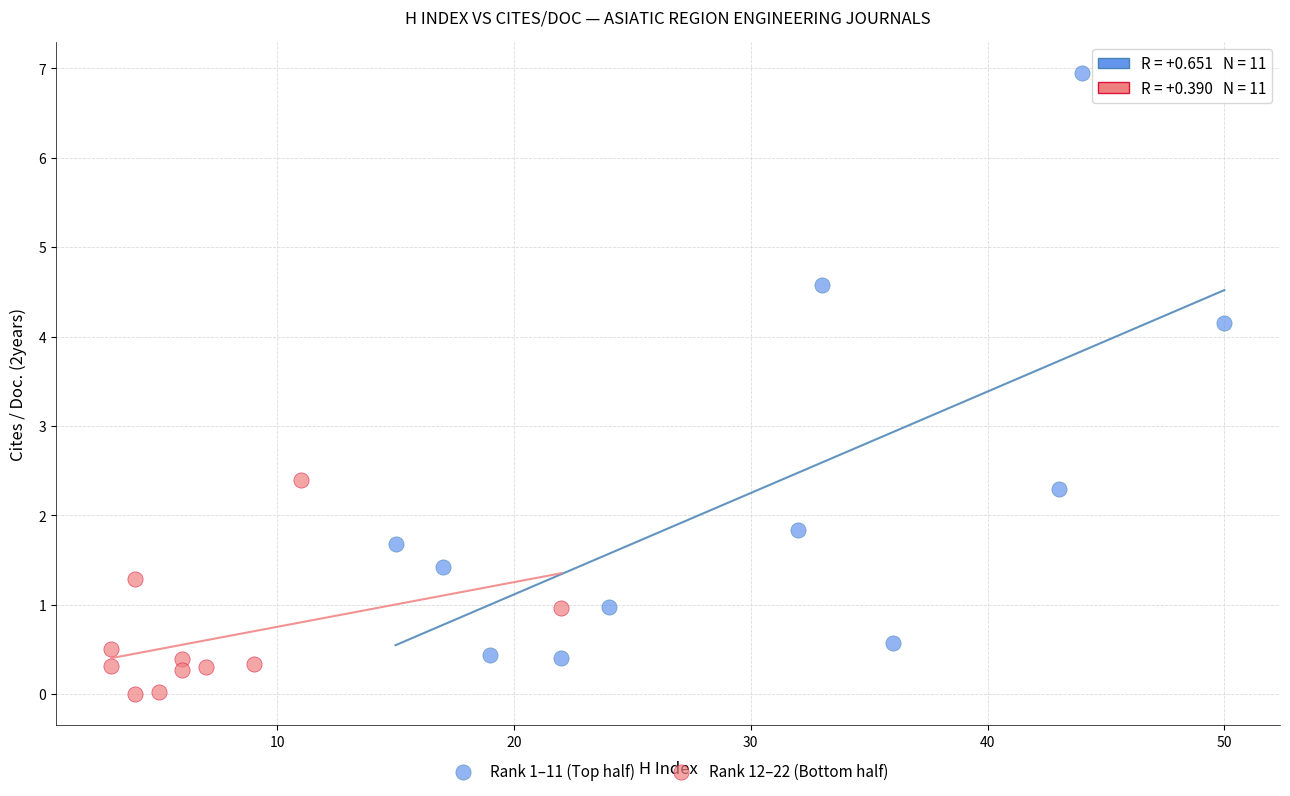

Which series has the largest Y range (max minus min)?

Rank 1–11 (Top half)